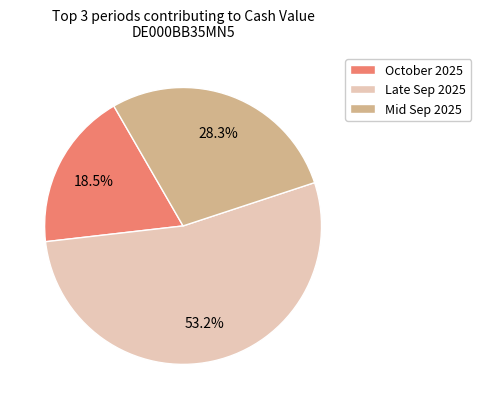

How much of the chart is everything except Mid Sep 2025?

71.7%